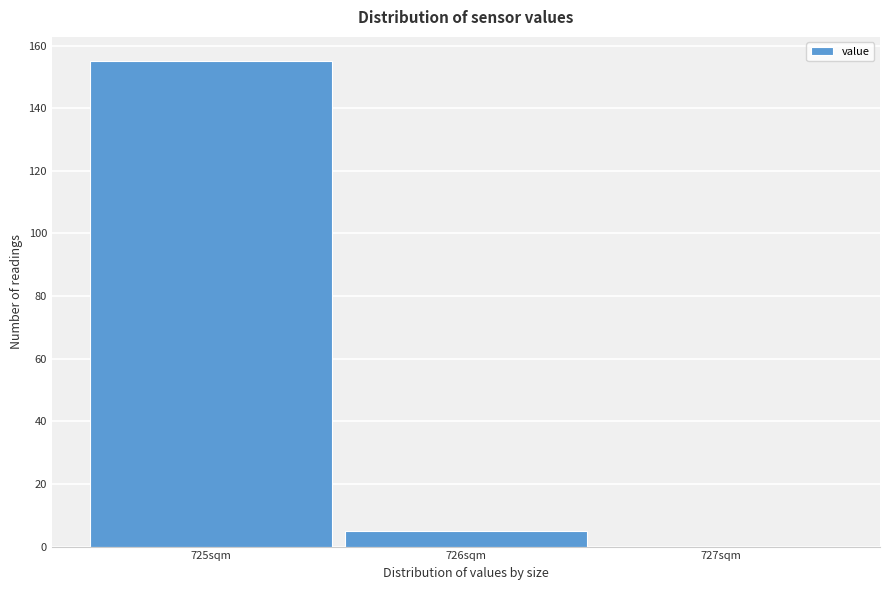

Reading left to right, transcribe all the data shown in this chart.

725sqm=155	726sqm=5	727sqm=0